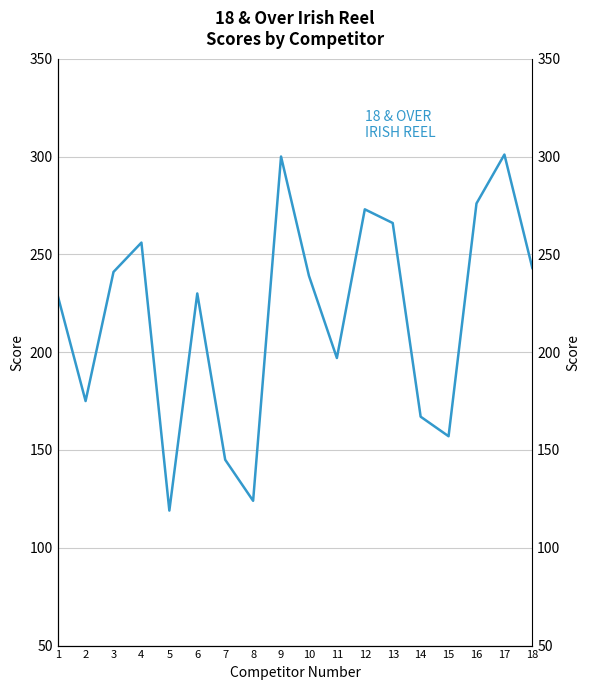

Count the number of categories in the chart.

18